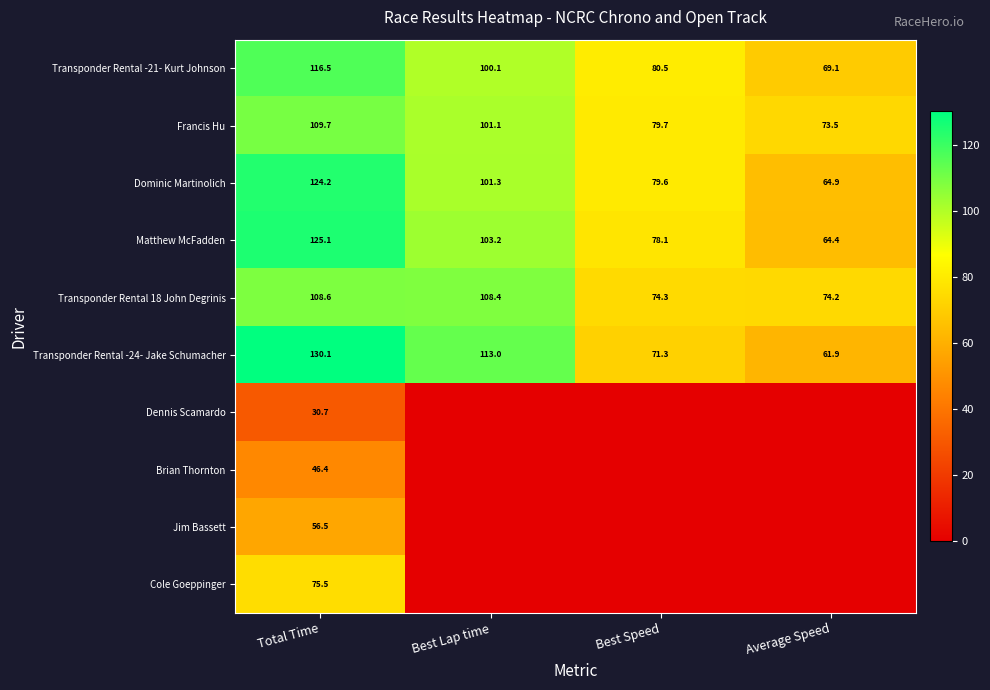

What value does the Transponder Rental -21- Kurt Johnson series have at Best Speed?

80.5